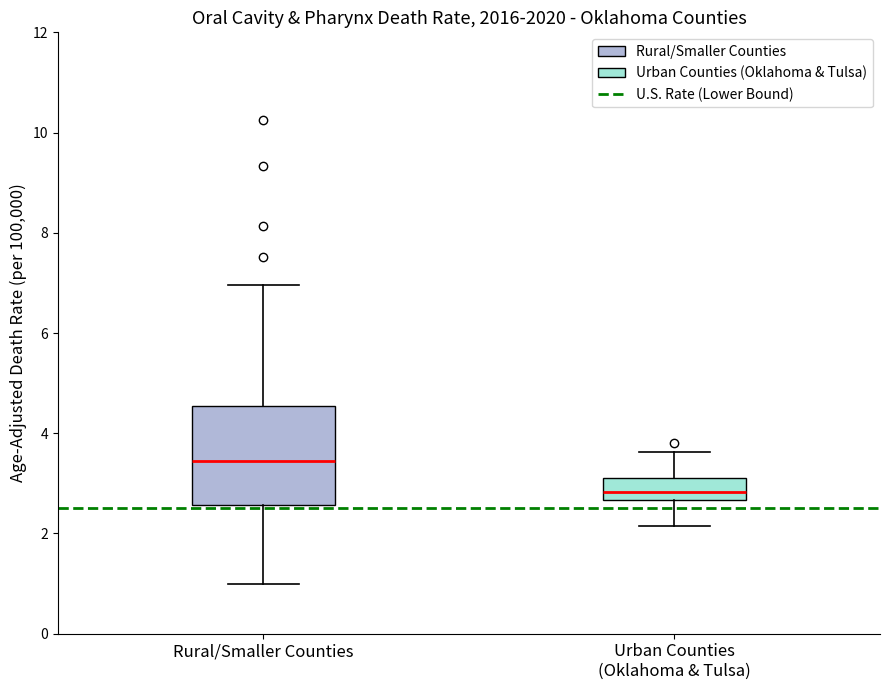

Which box's median line is the lowest?

Urban Counties (Oklahoma & Tulsa)